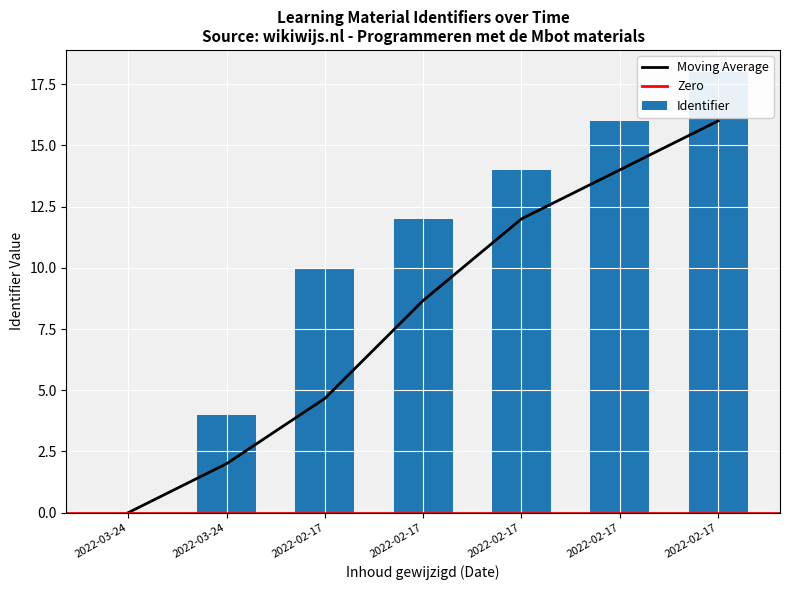

Does the chart contain any negative values?

No